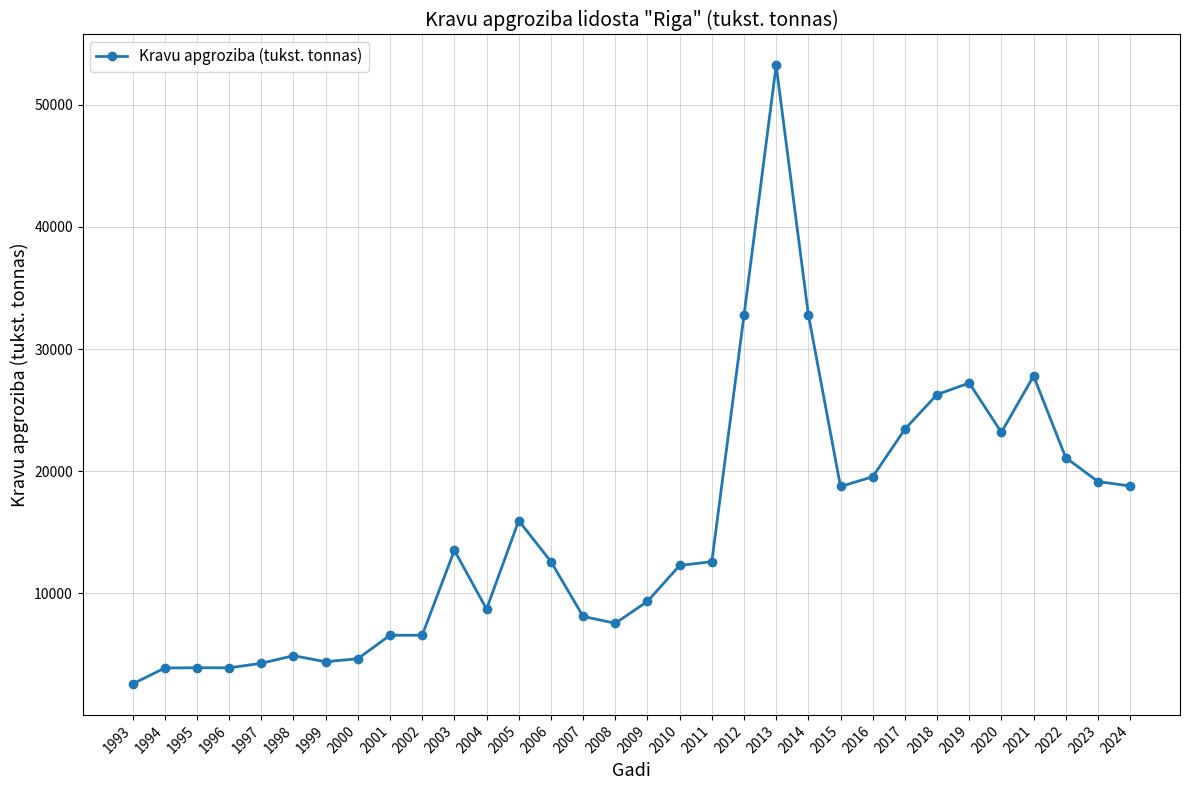

What is the difference between the values at 2002 and 2019?

20649